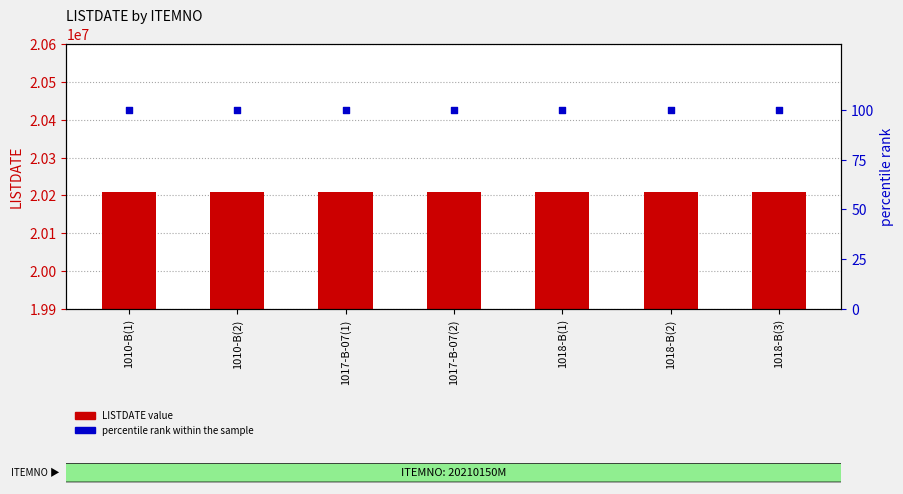

What are all the series names shown in the legend?

LISTDATE, percentile rank within the sample